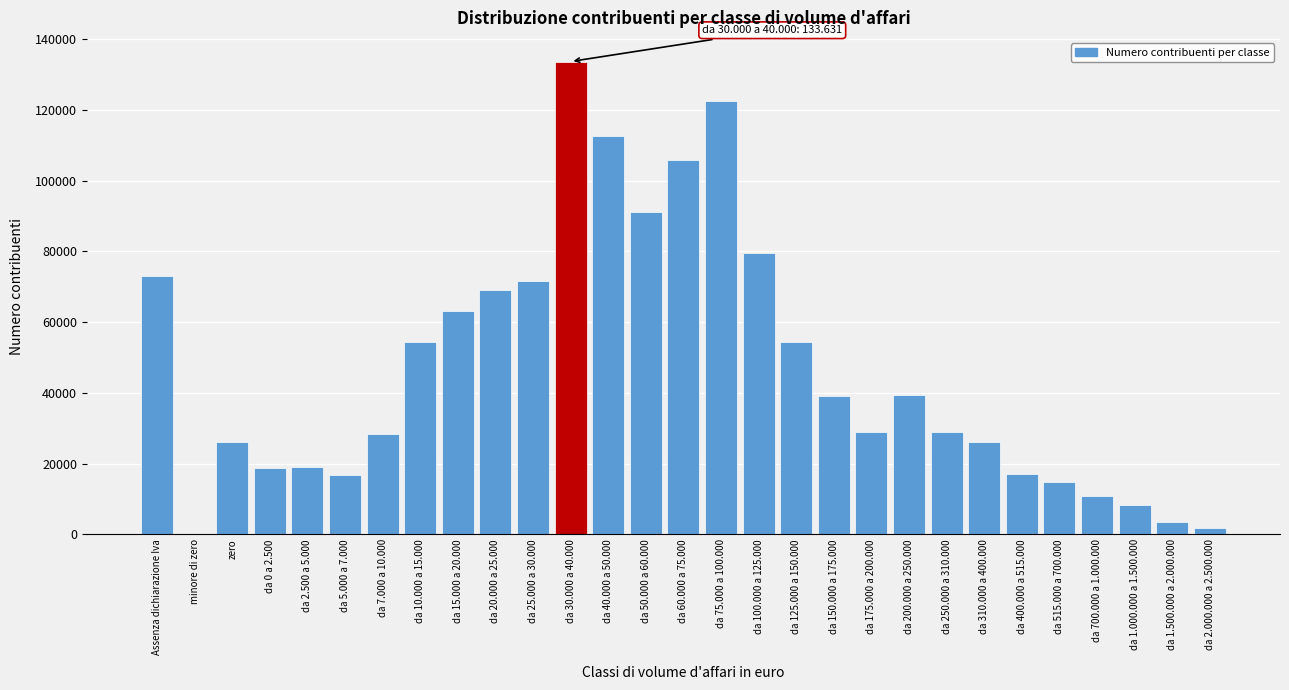

Which has a higher value, da 15.000 a 20.000 or da 310.000 a 400.000?

da 15.000 a 20.000